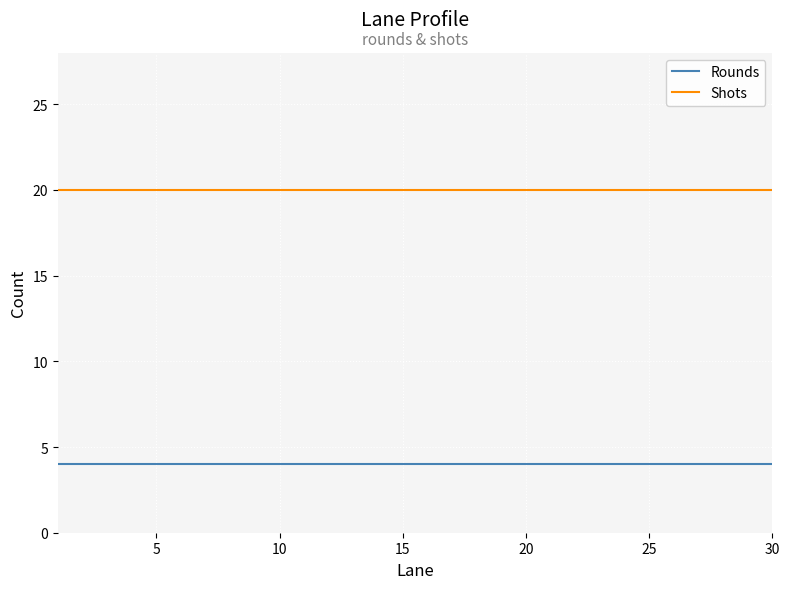

True or false: Rounds and Shots cross at least once.

False